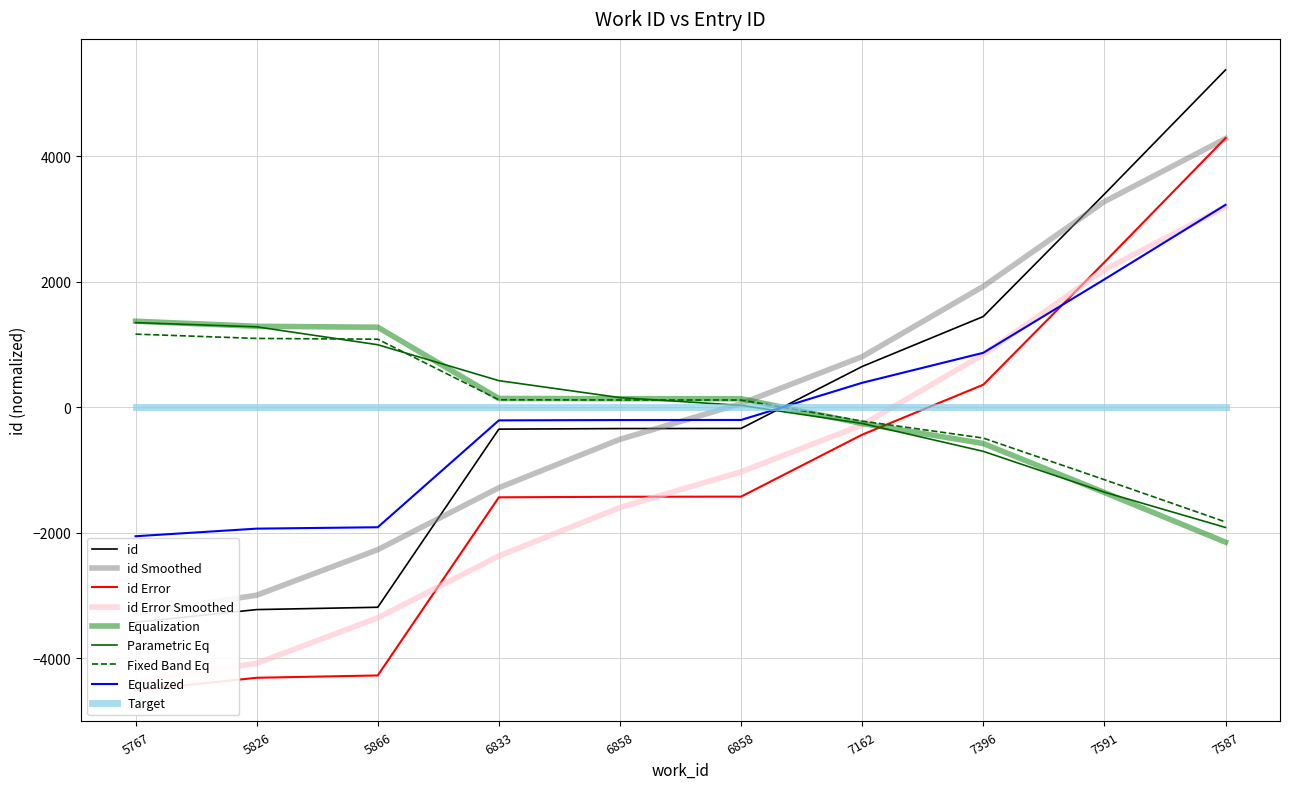

What is the difference between the maximum and minimum values?

3523.6